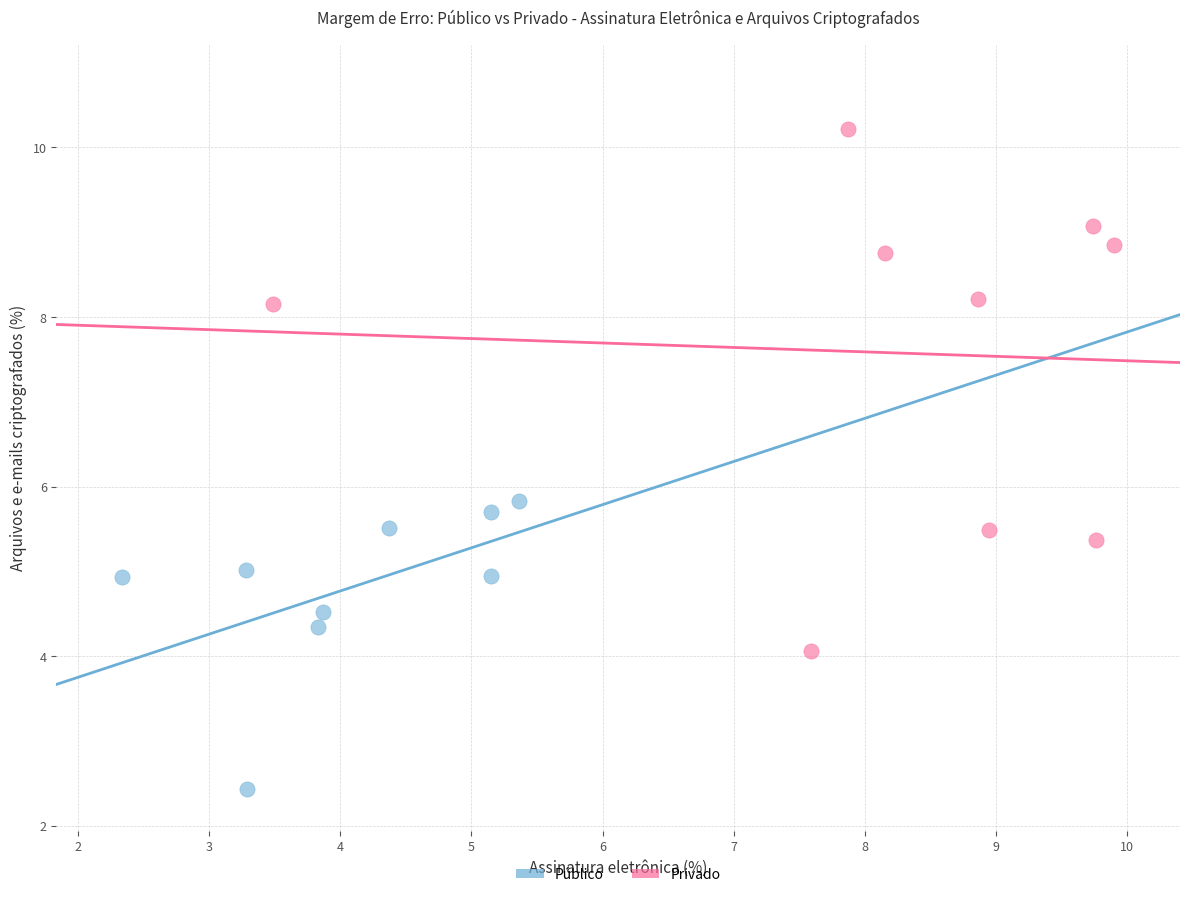

Which series contains the highest Y value?

Privado